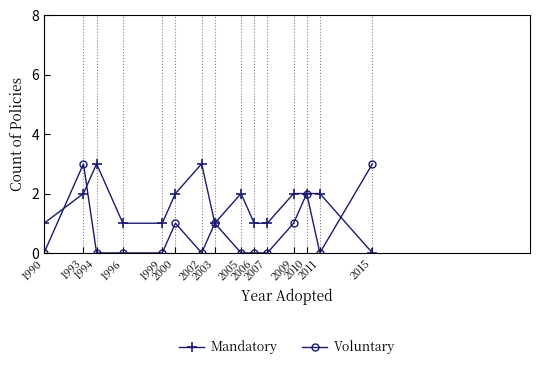

Reading left to right, what are all the values shown in this chart?

Mandatory: 1	2	3	1	1	2	3	1	2	1	1	2	2	2	0
Voluntary: 0	3	0	0	0	1	0	1	0	0	0	1	2	0	3